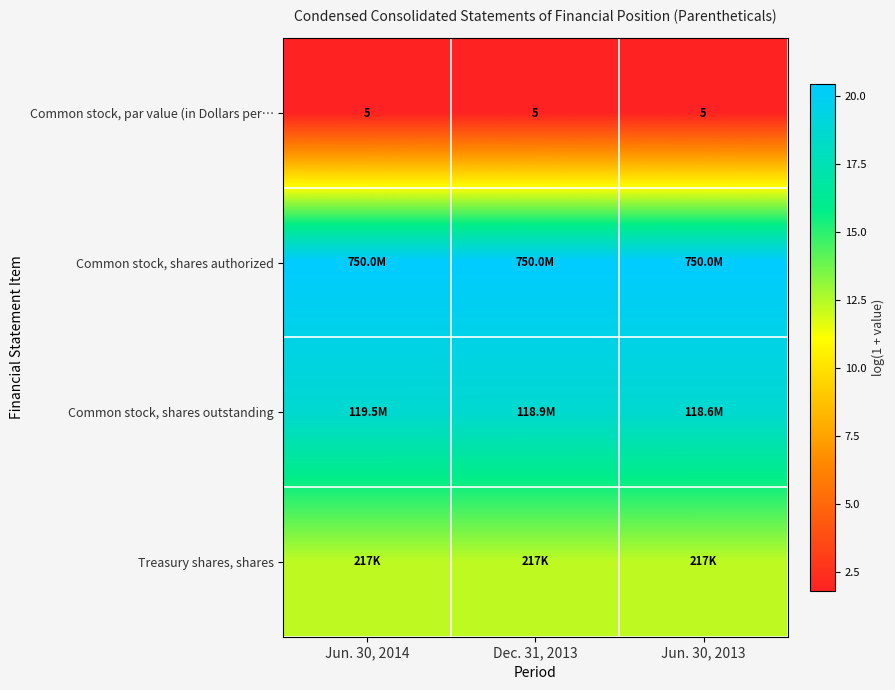

What is the total value across all series at Dec. 31, 2013?

53.1